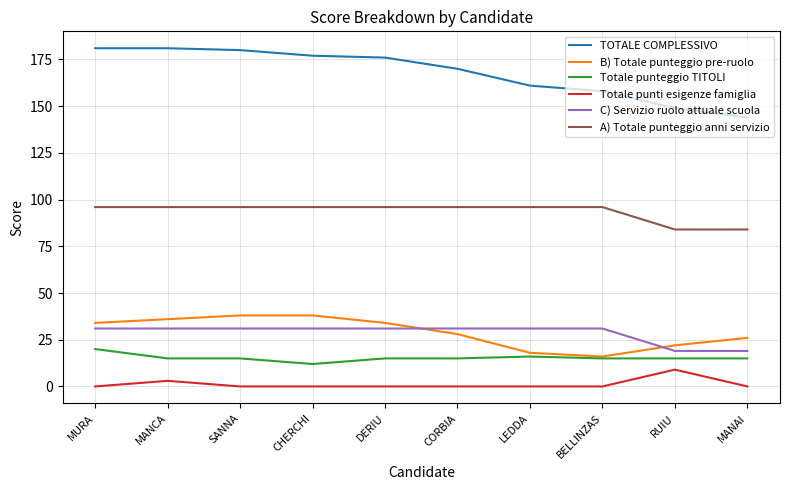

The TOTALE COMPLESSIVO series shows 281 at BELLINZAS. True or false?

False